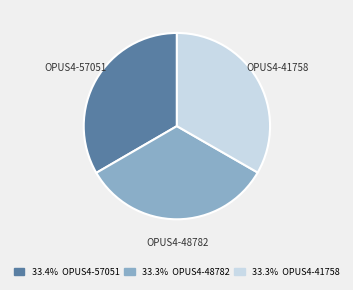

What is the ratio of the value at OPUS4-48782 to the value at OPUS4-41758?

1.0